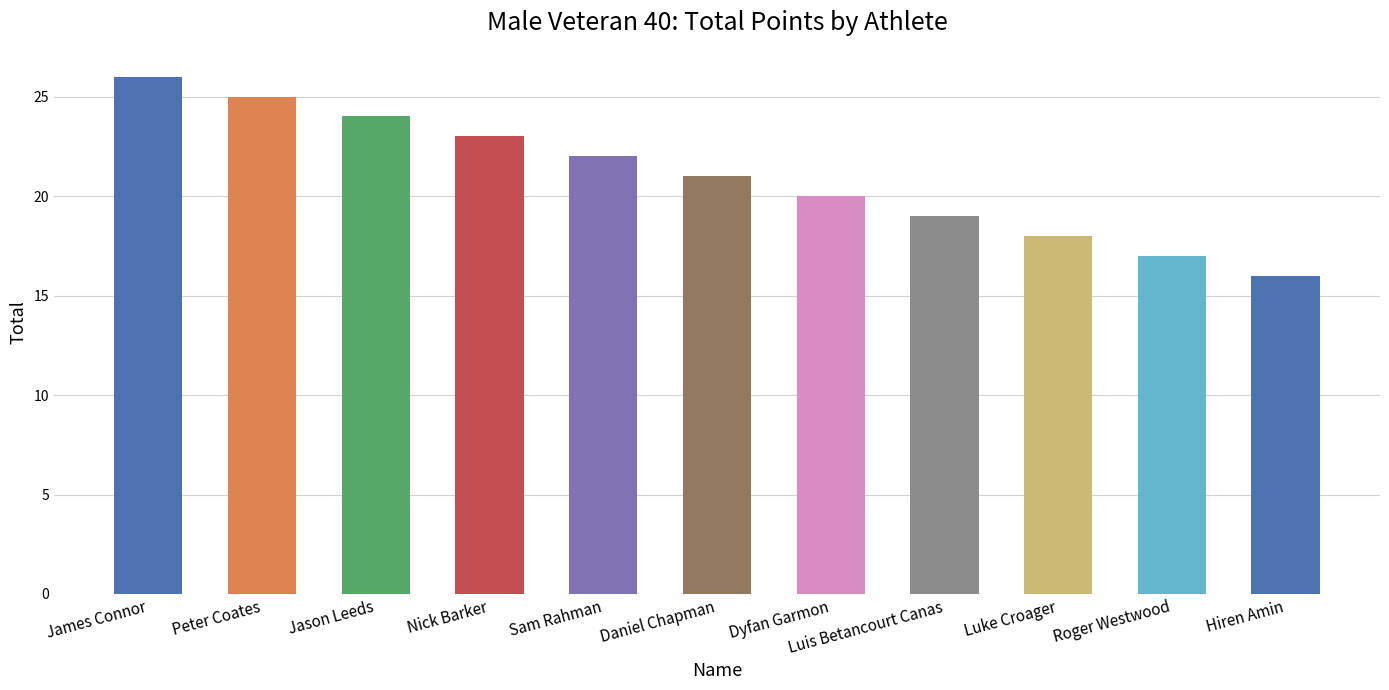

The chart shows a value of 17 at Roger Westwood. True or false?

True